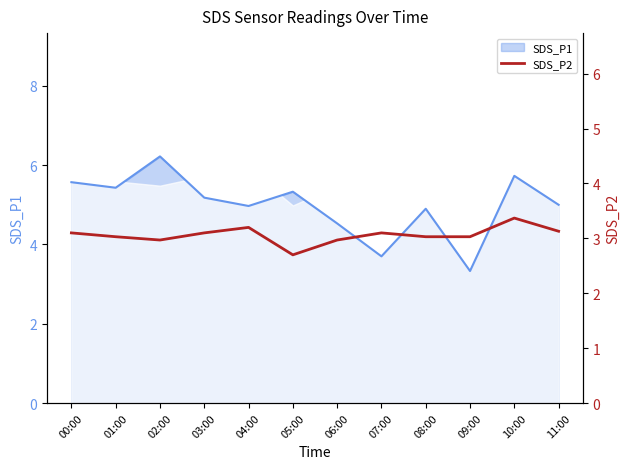

At which label is SDS_P1 closest to 4?

07:00